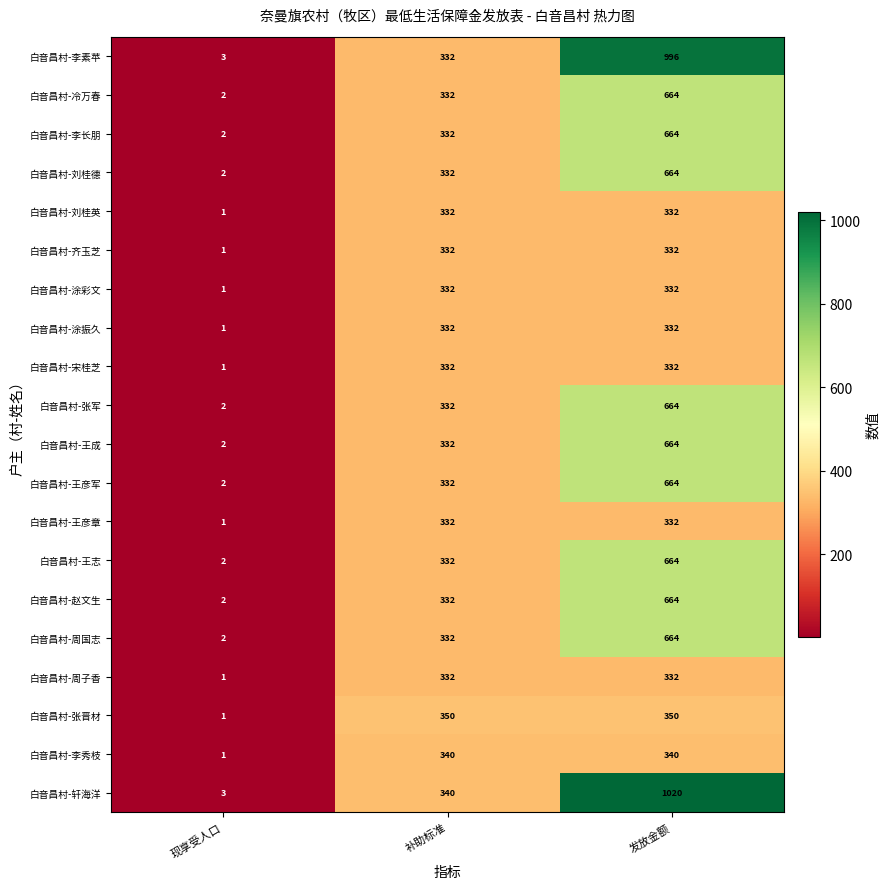

What is the sum of all 白音昌村-周子香 values?

665